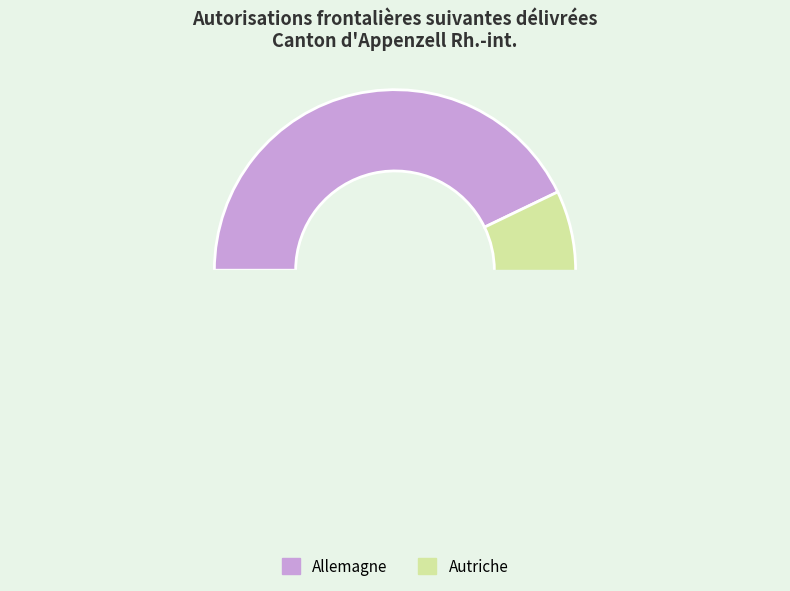

Combined, what portion of the pie is Autriche and Allemagne?

100.0%